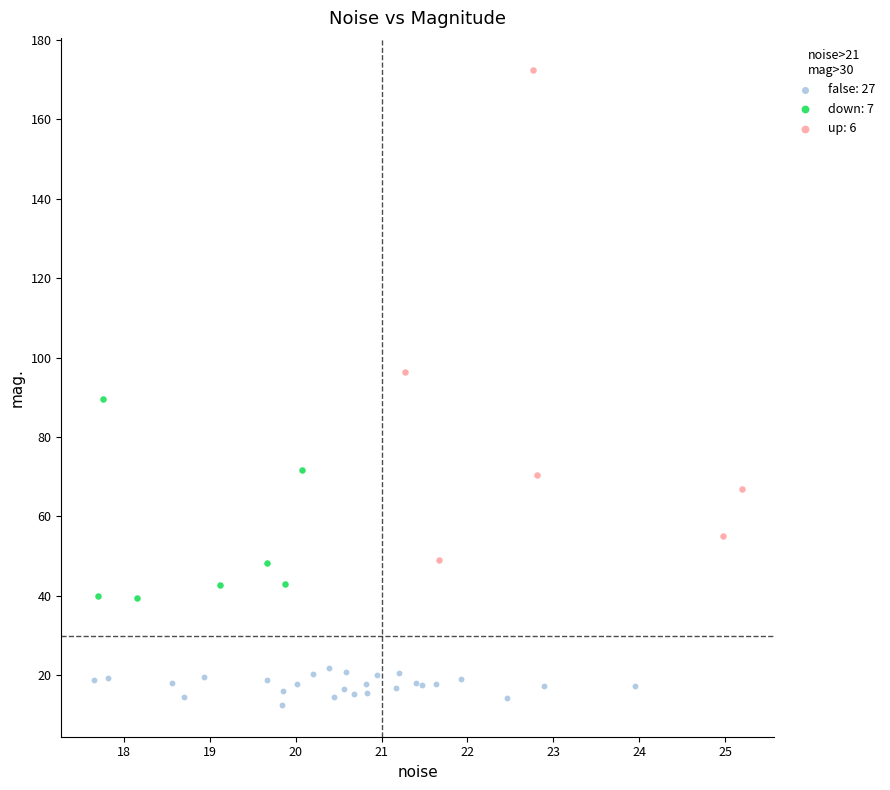

Which series reaches the maximum Y coordinate?

up: 6